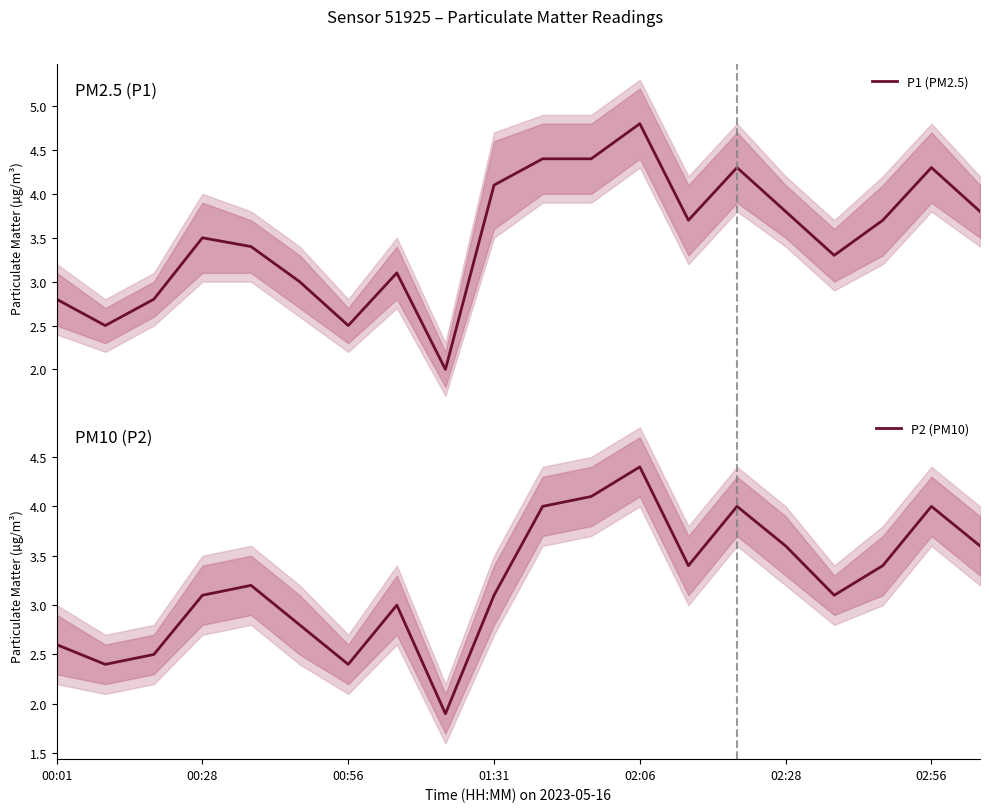

The P2 (PM10) series shows 1.9 at 8. True or false?

True